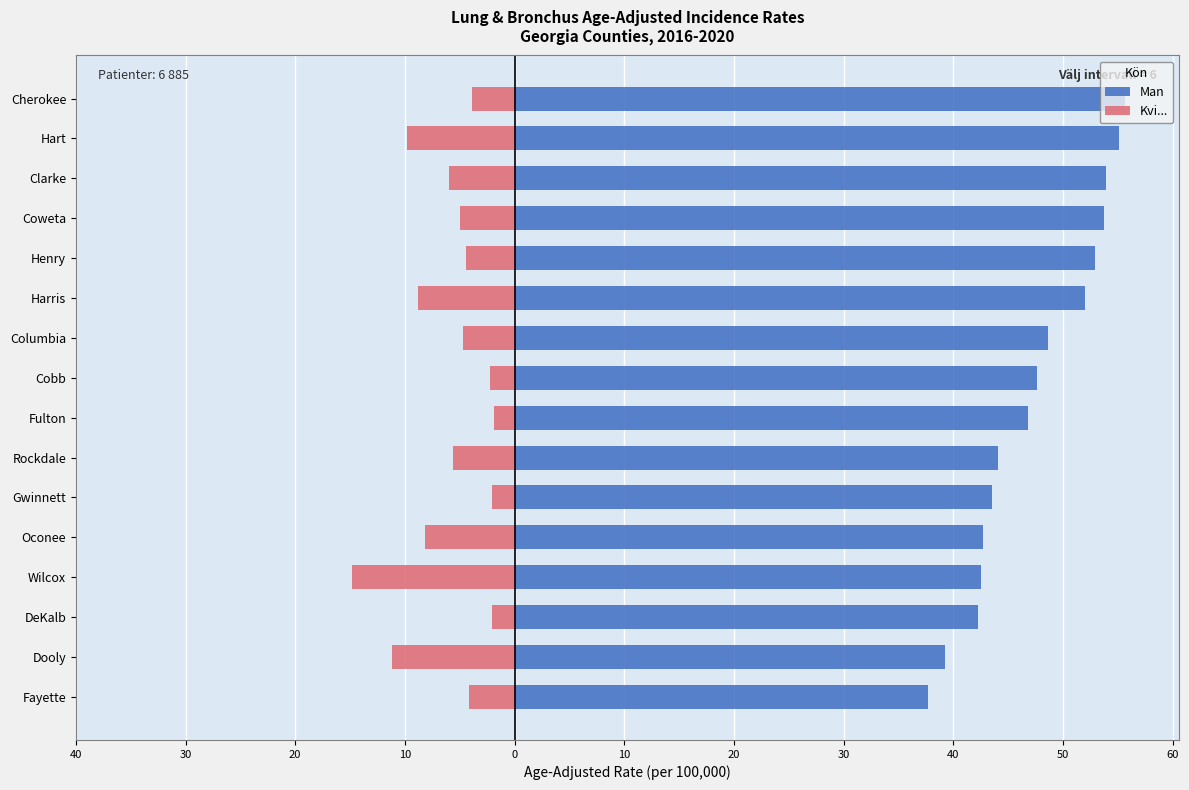

How many categories are shown in the chart?

16